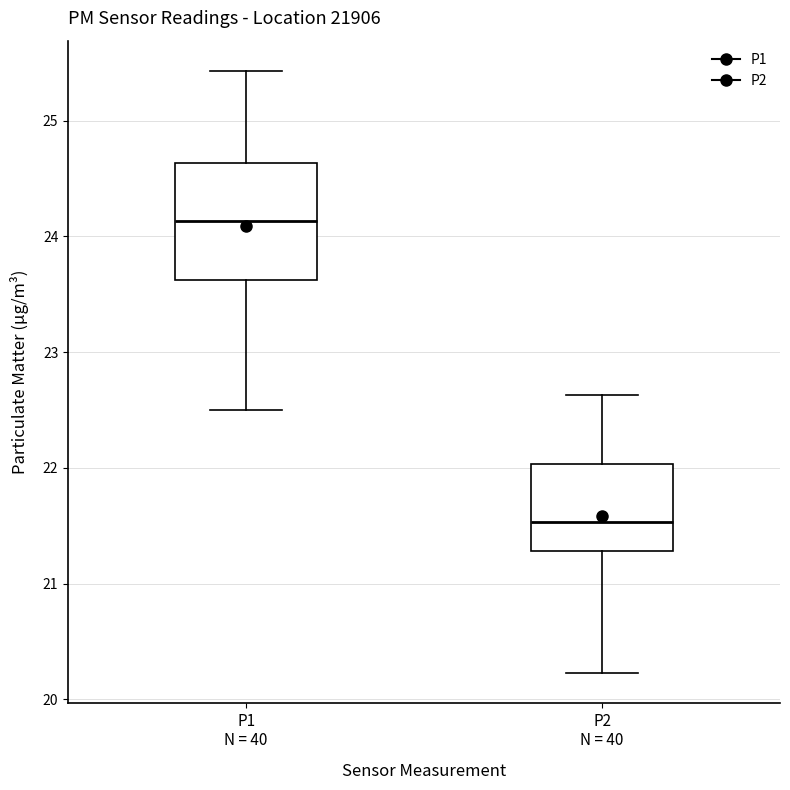

Reading left to right, read every box against the y-axis: the position of its median line, the range the box covers, and the ends of its whiskers. The values are not printed on the chart, so give them approximately, as read against the axis.

P1 N = 40: median 24.1, box 23.6 to 24.6, whiskers 22.5 to 25.4
P2 N = 40: median 21.5, box 21.3 to 22.0, whiskers 20.2 to 22.6